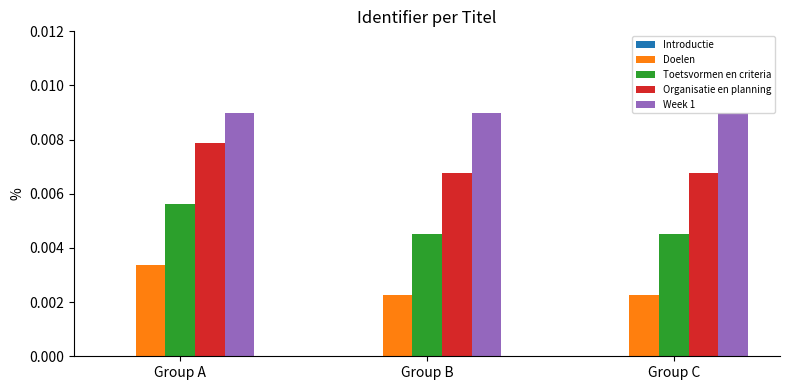

At Group B, list the series in order from smallest to largest.

Doelen, Toetsvormen en criteria, Organisatie en planning, Week 1